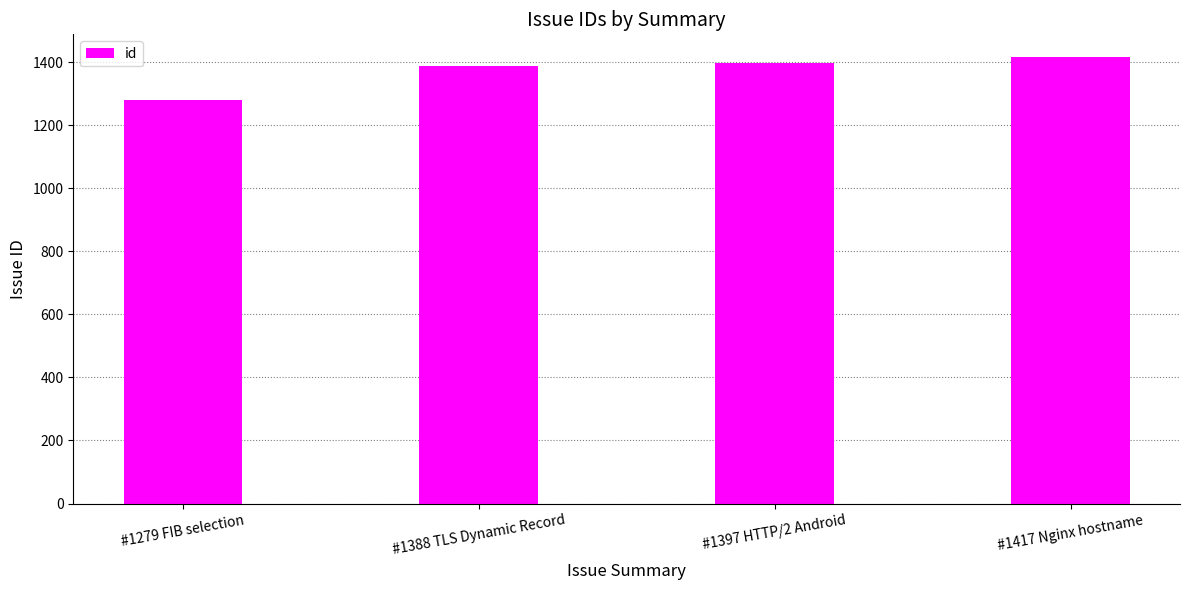

What is the difference between the maximum and second lowest values?

29